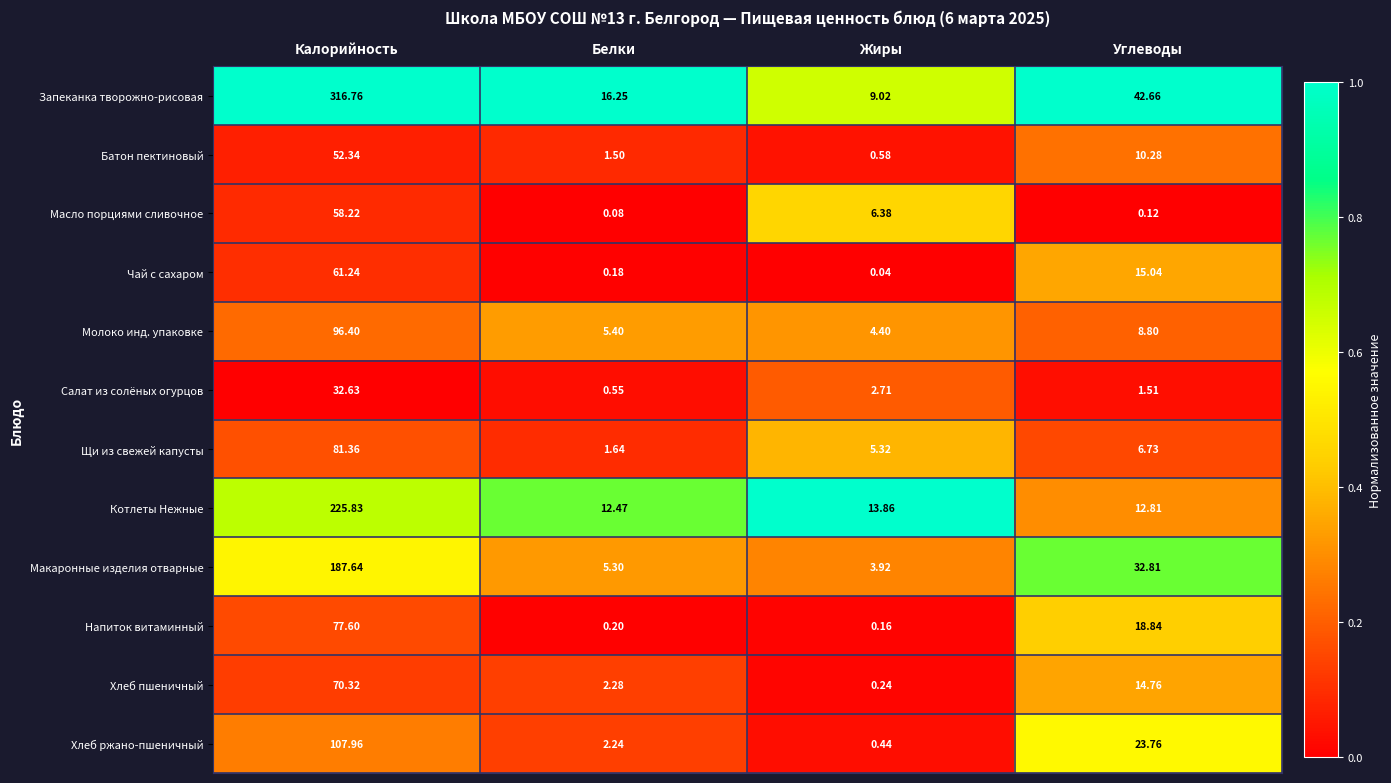

Rank the series by their maximum value, from highest to lowest.

Запеканка творожно-рисовая, Котлеты Нежные, Макаронные изделия отварные, Хлеб ржано-пшеничный, Молоко инд. упаковке, Щи из свежей капусты, Напиток витаминный, Хлеб пшеничный, Чай с сахаром, Масло порциями сливочное, Батон пектиновый, Салат из солёных огурцов